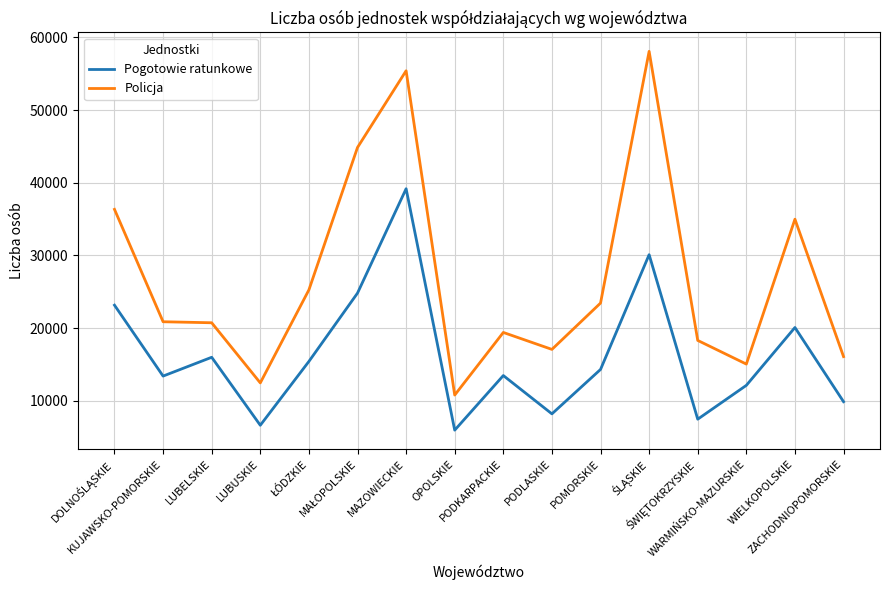

True or false: Policja and Pogotowie ratunkowe intersect in this chart.

False